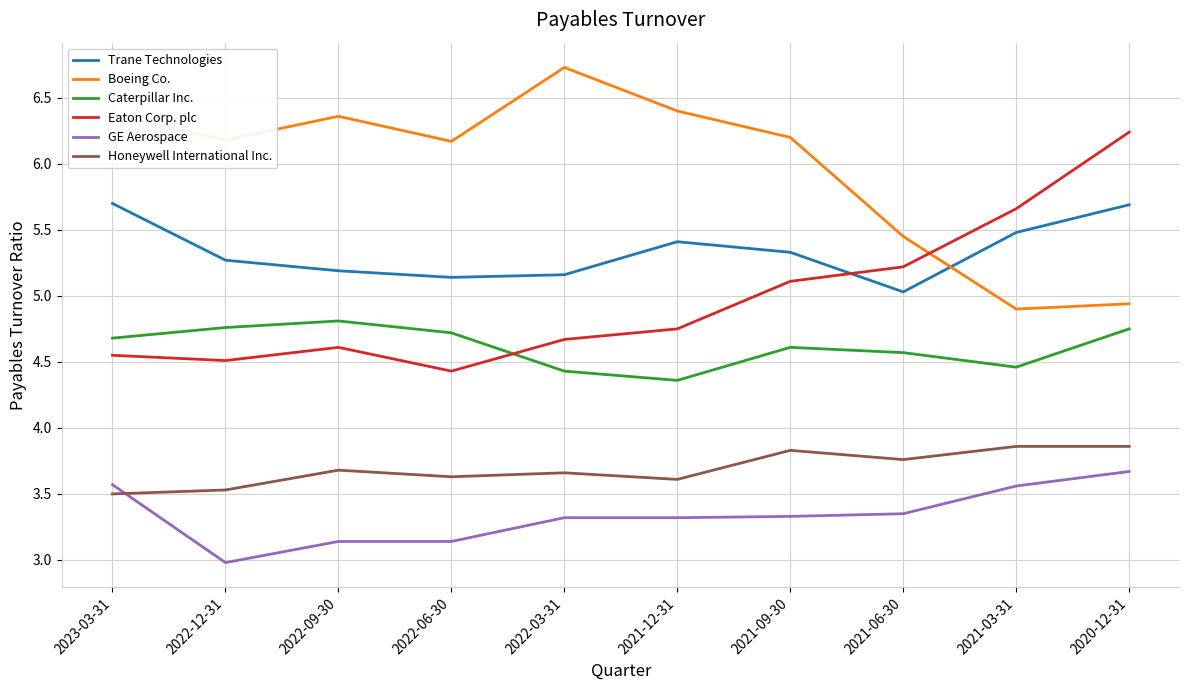

How many lines are shown in the chart?

6